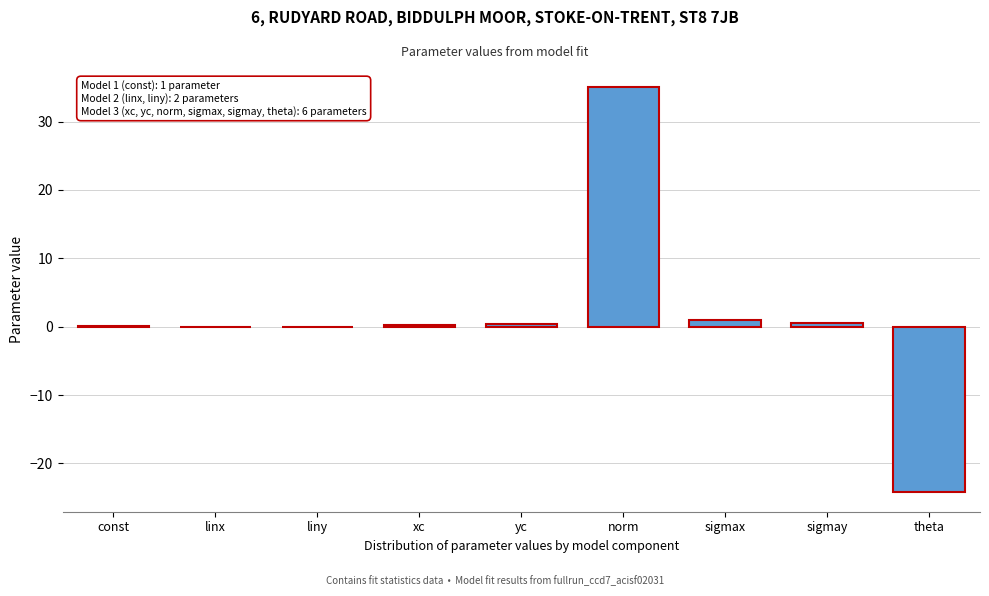

True or false: the data shows -24.1 at theta.

True